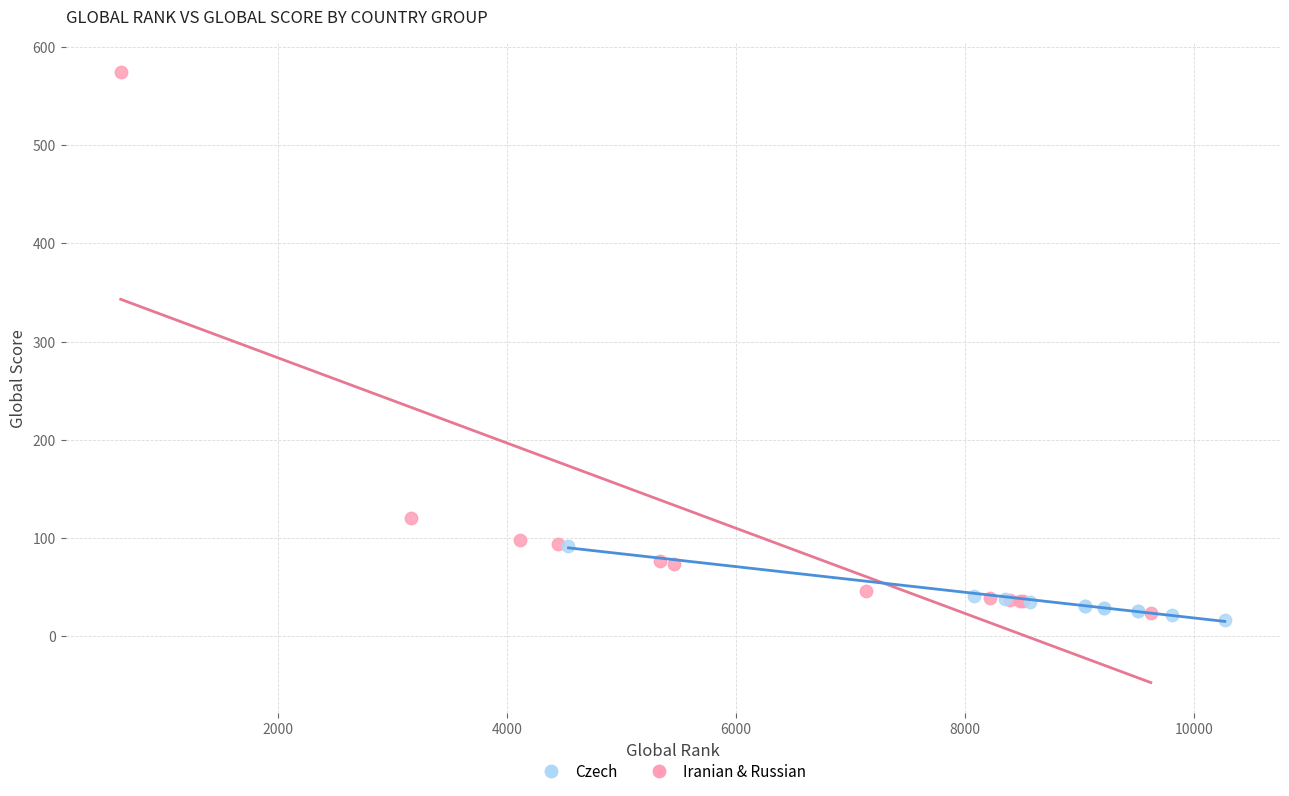

Which series has the largest Y range (max minus min)?

Iranian & Russian